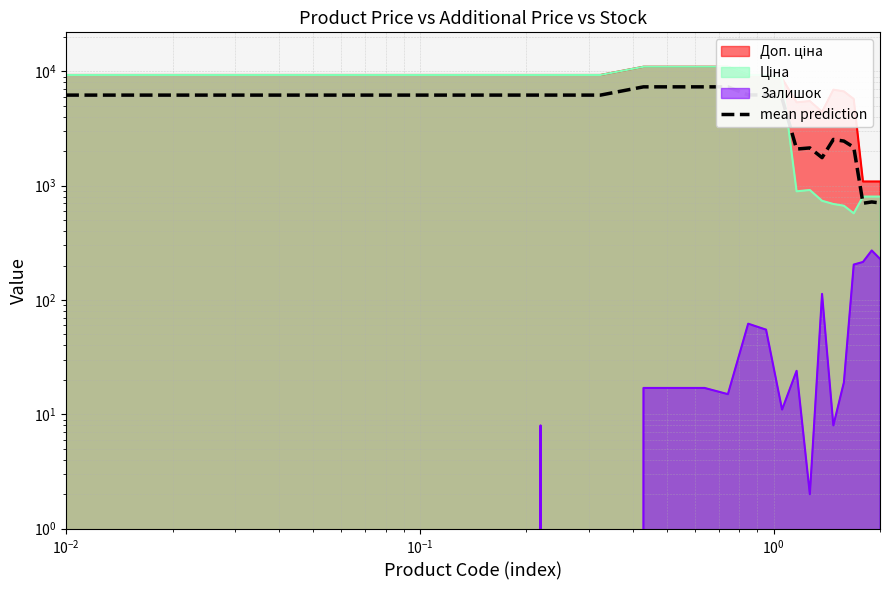

The chart shows a value of 626.9 at 13. True or false?

False